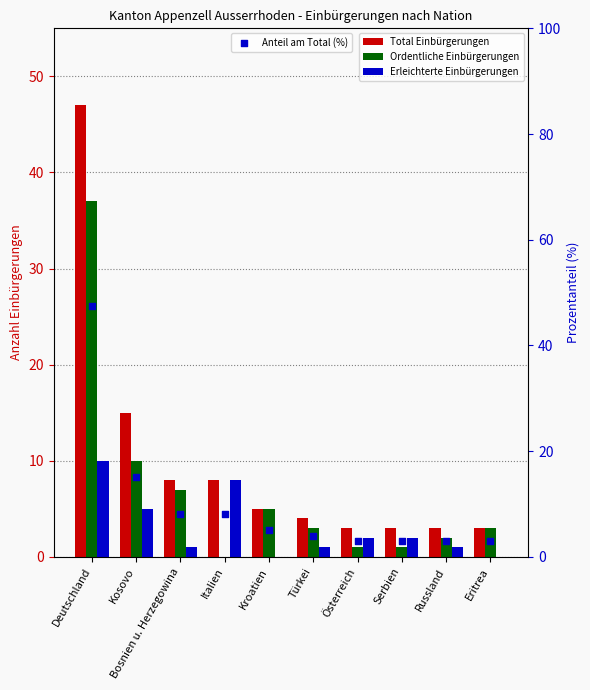

Which series has the widest spread of Y values?

Anteil am Total (%)